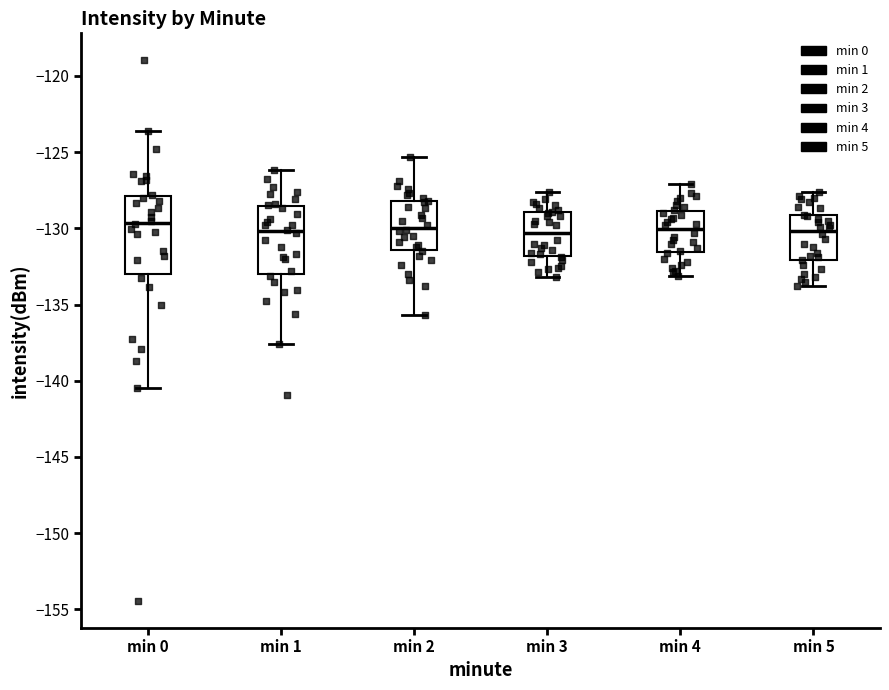

Where is the upper edge of the box for min 2 on the y-axis? The values are not printed on the chart, so give them approximately, as read against the axis.

-128.0